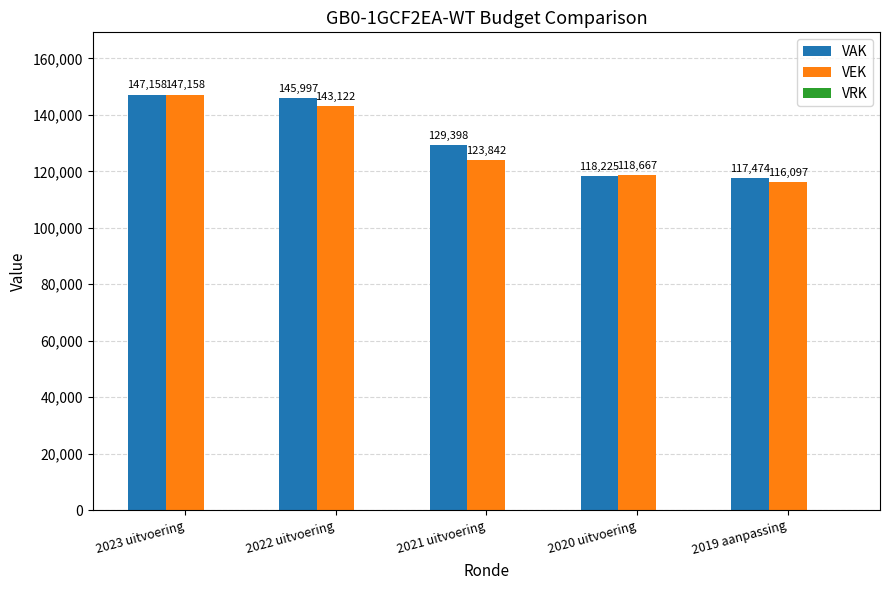

Is it true that VEK equals 201797 at 2023 uitvoering?

False